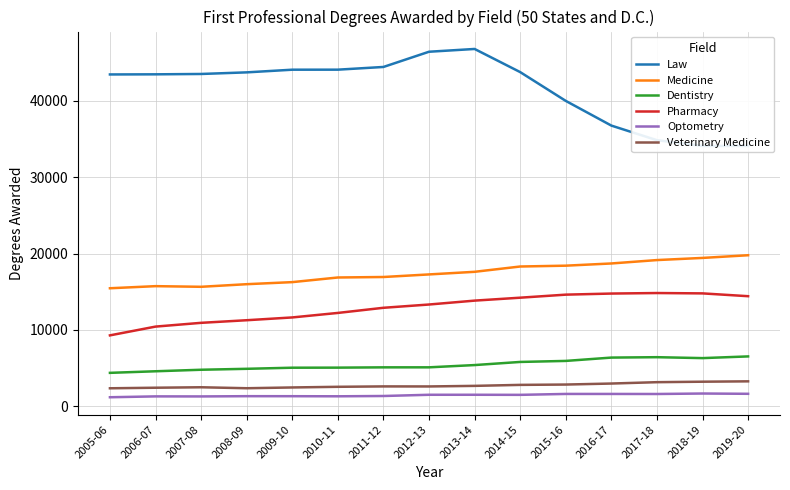

True or false: Veterinary Medicine and Optometry cross at least once.

False